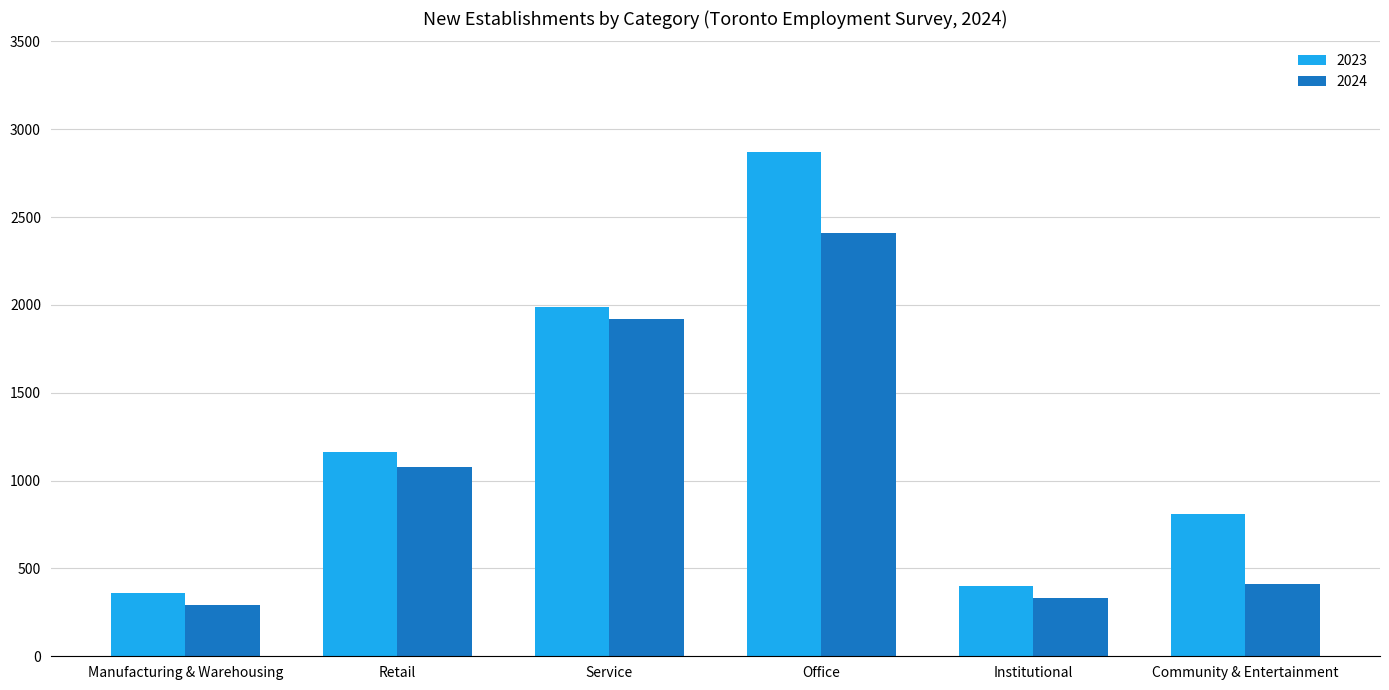

Is the value of 2024 at Community & Entertainment greater than the value of 2023 at Service?

No